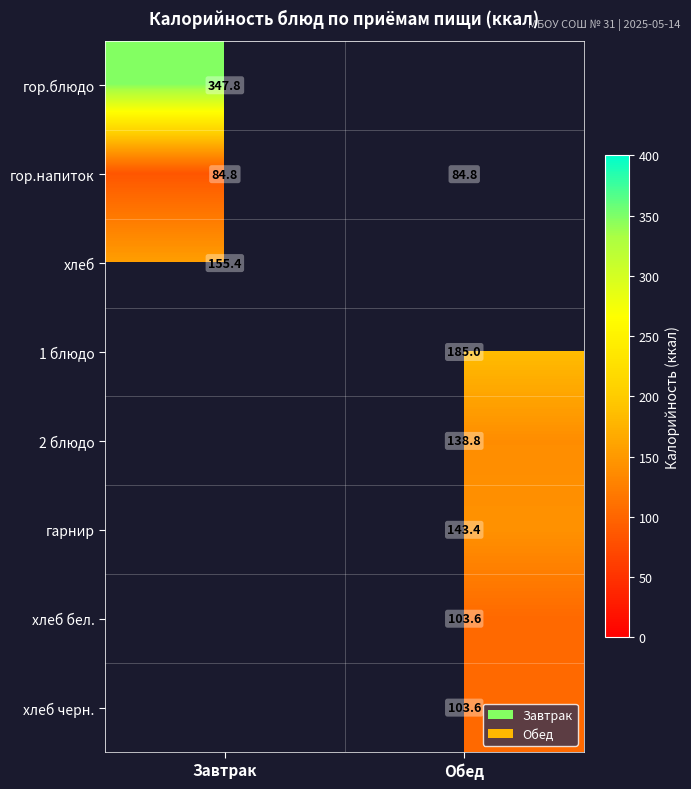

What is the difference between the highest and lowest values at Завтрак?

263.0